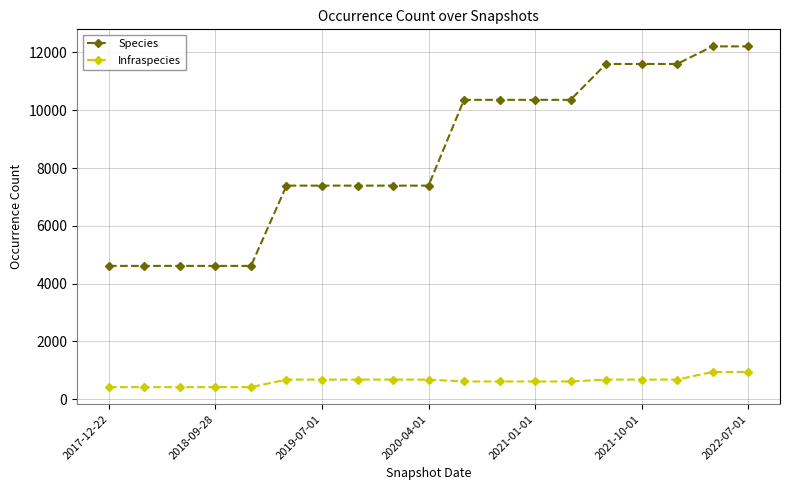

Which series has the widest spread of values?

Species